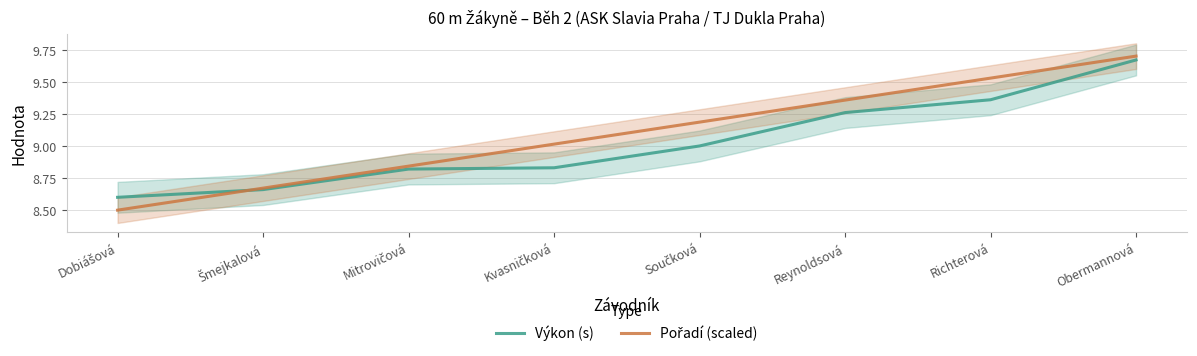

At Reynoldsová, list the series in order from largest to smallest.

Pořadí (scaled), Výkon (s)